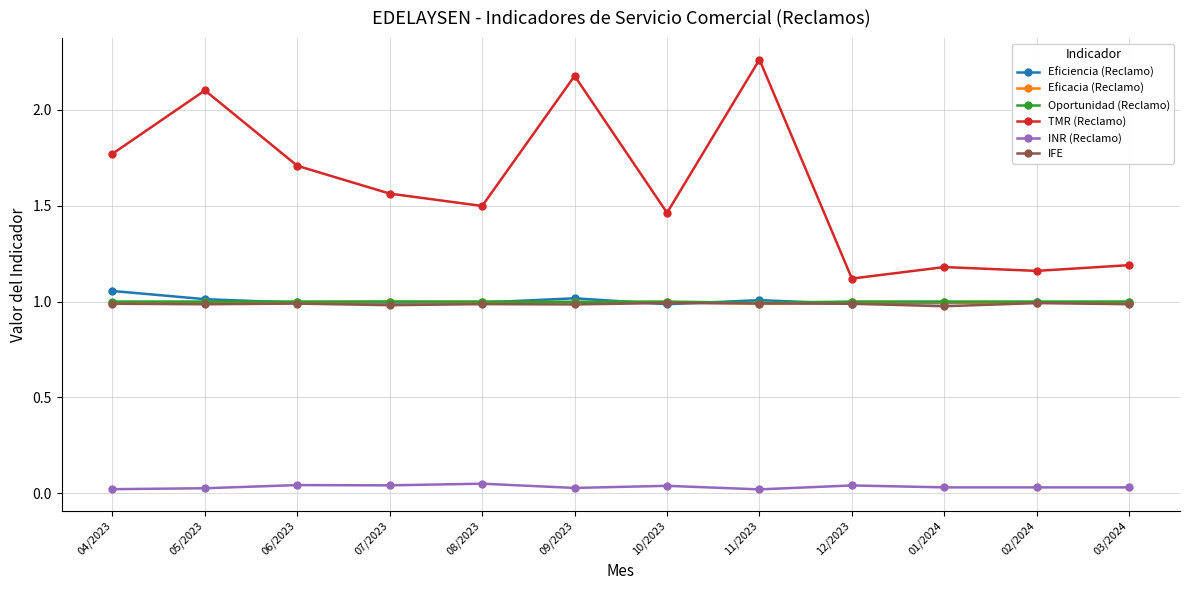

Between 11/2023 and 01/2024, which series saw the biggest shift?

TMR (Reclamo)